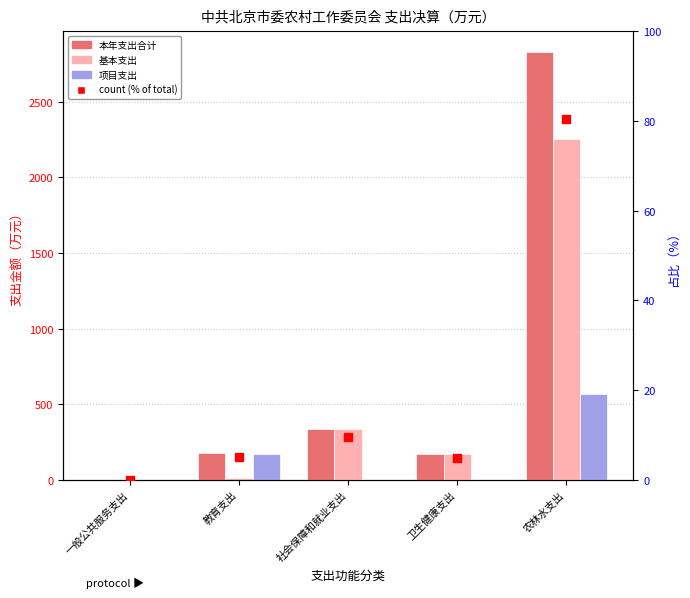

At which category is the sum across all series the highest?

农林水支出